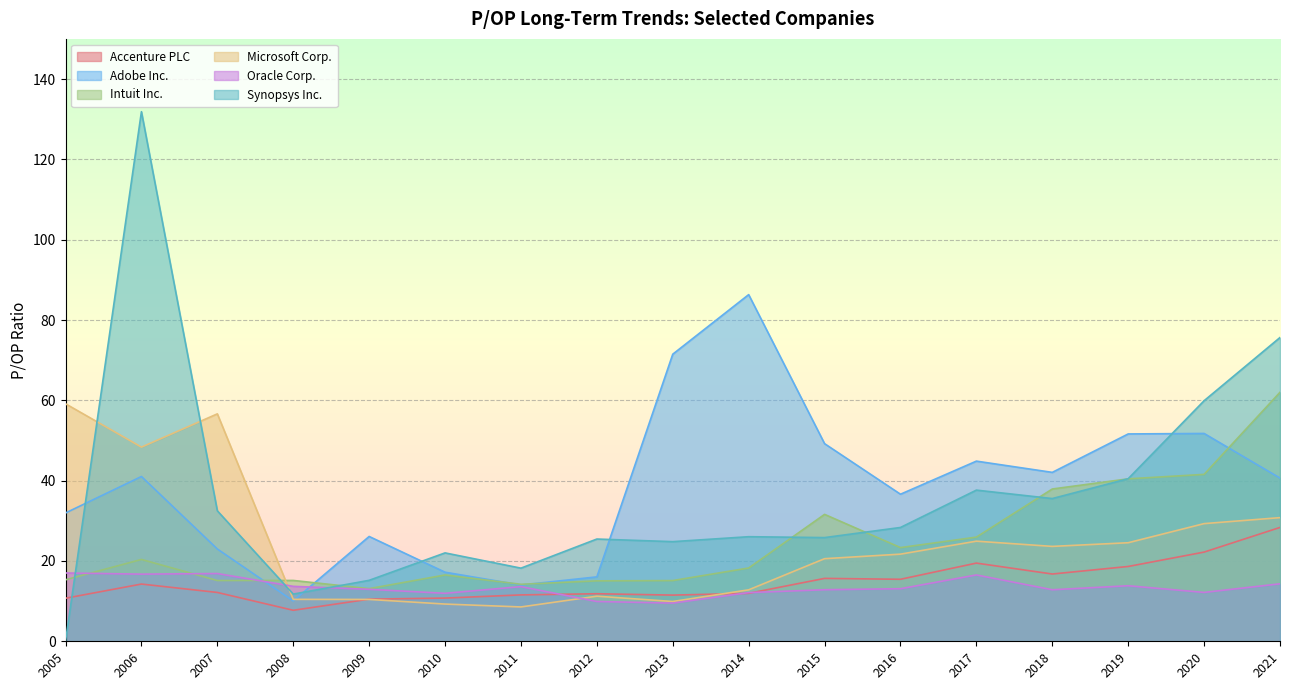

What is the highest value of the Microsoft Corp. series?

59.1